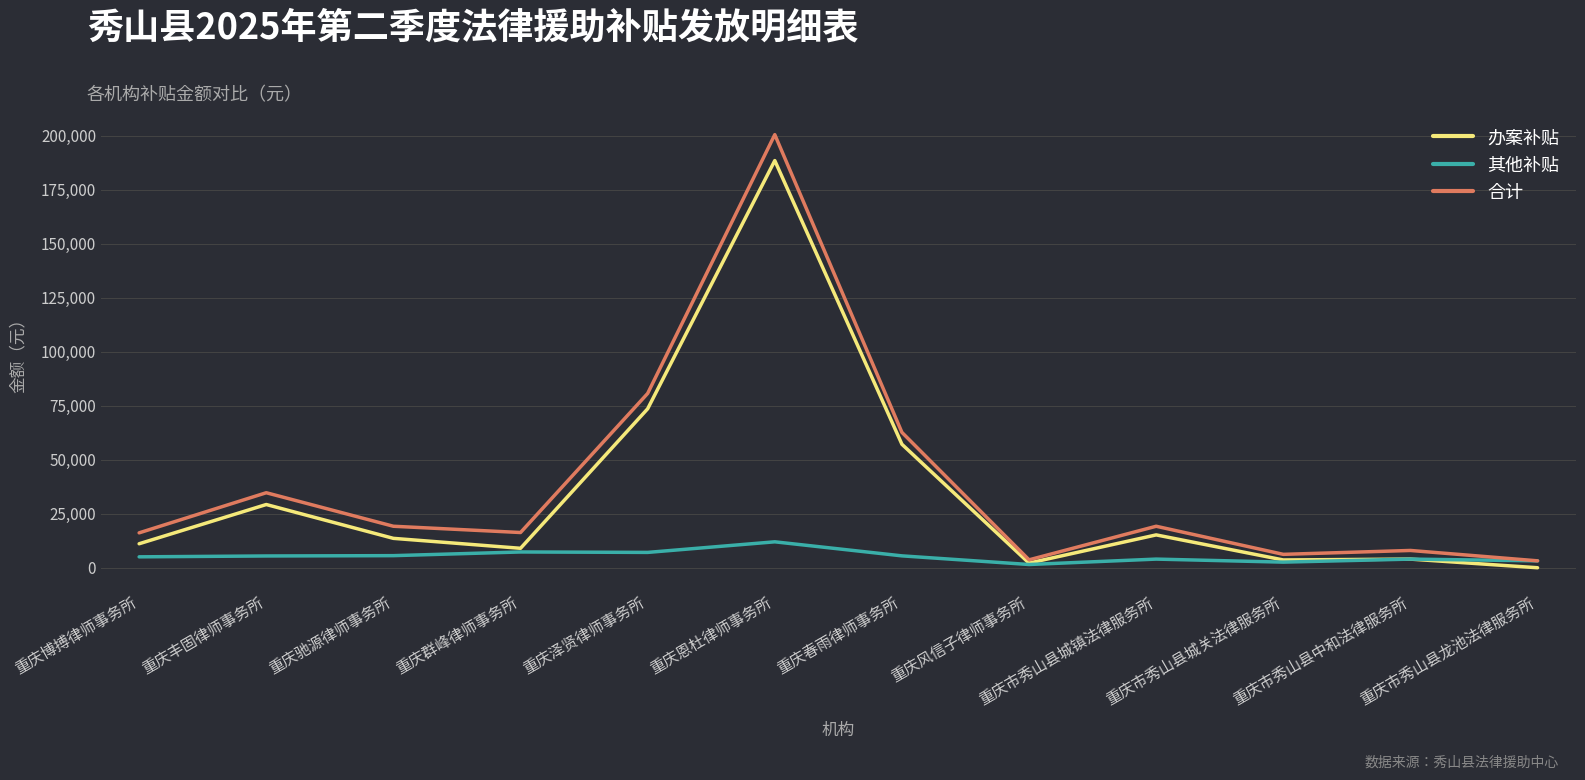

What position from the right is 重庆恩杜律师事务所?

7